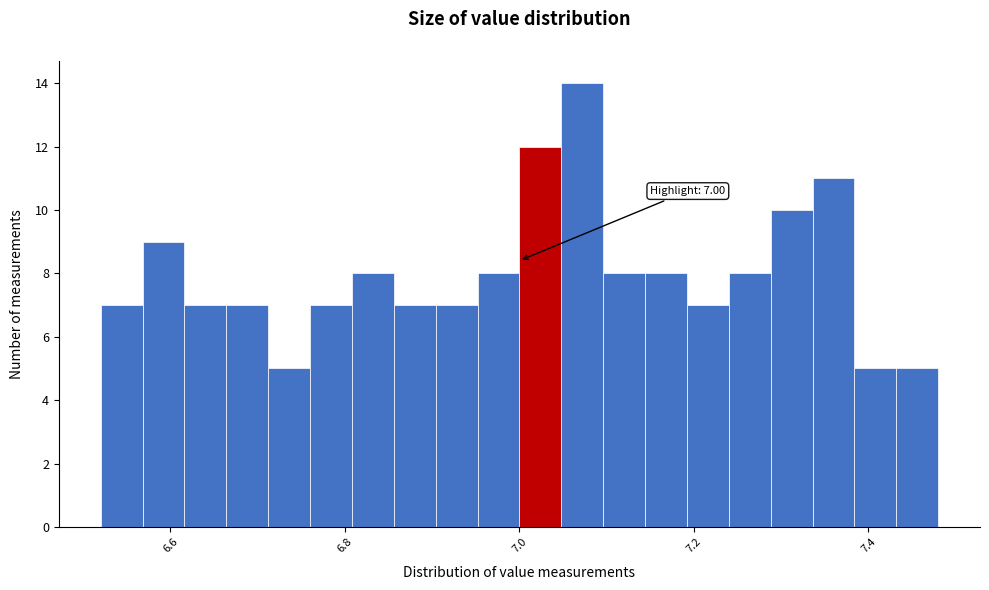

Around what value on the x-axis is the tallest bar? Give the approximate position of its centre, as read against the axis.

7.08